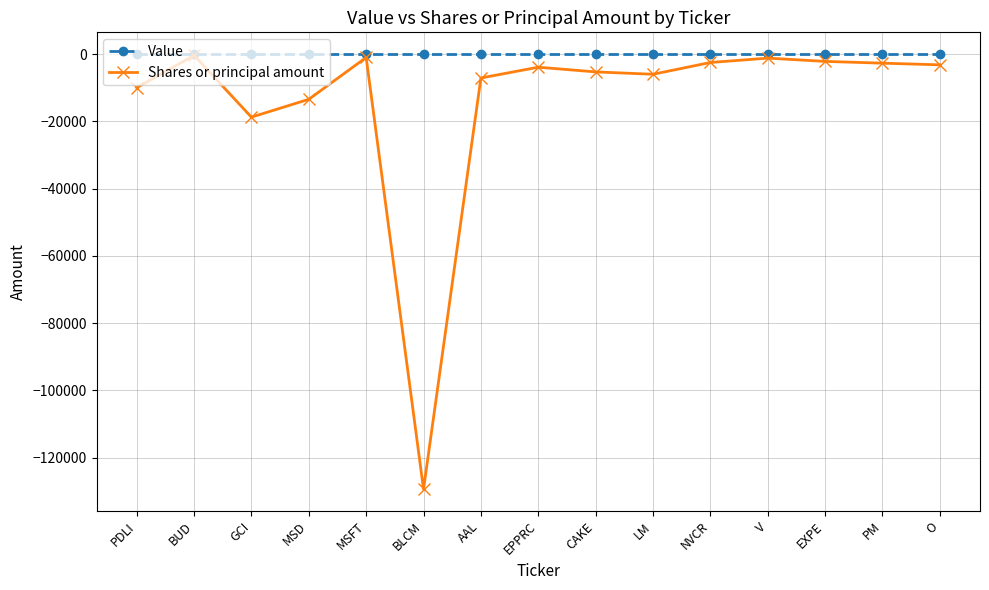

What is the difference between the highest and lowest values at AAL?

7111